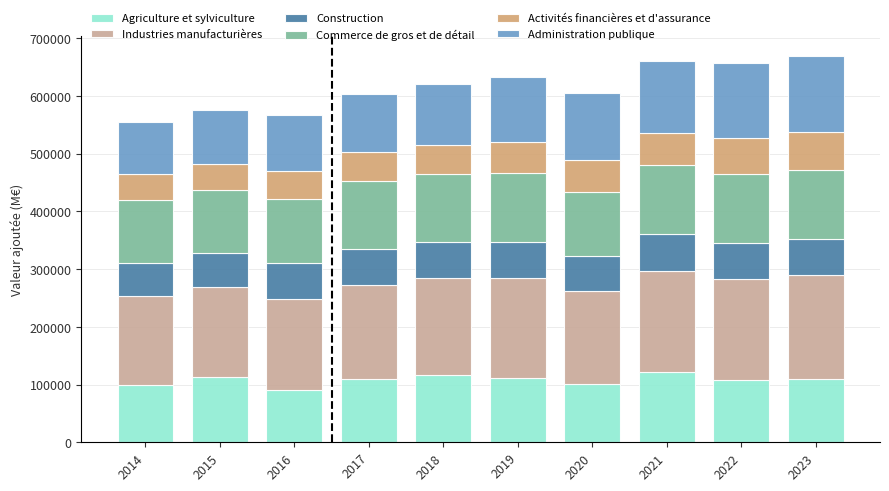

How many distinct data groups are displayed?

6